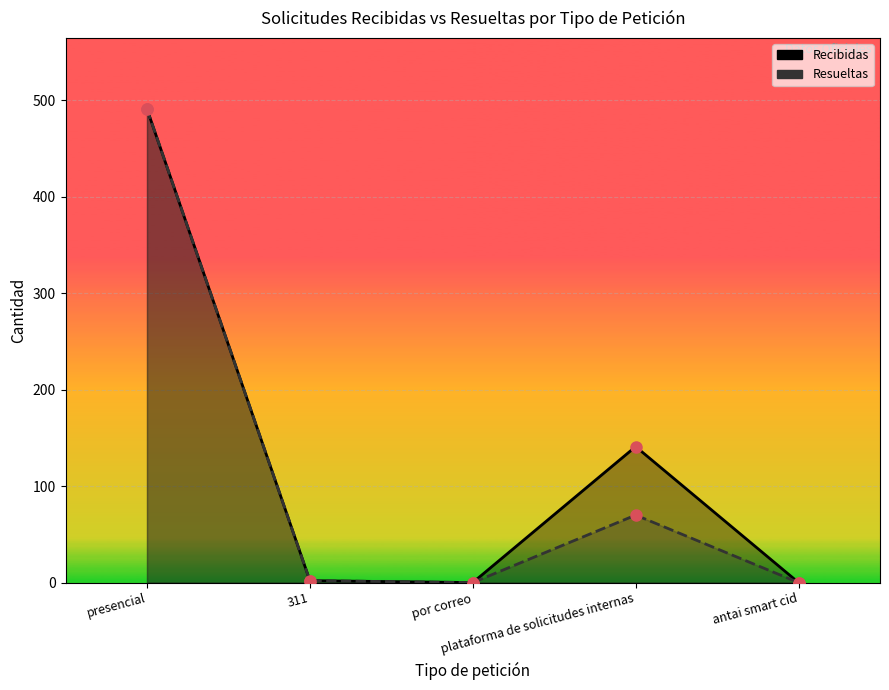

True or false: Recibidas and Resueltas intersect in this chart.

False